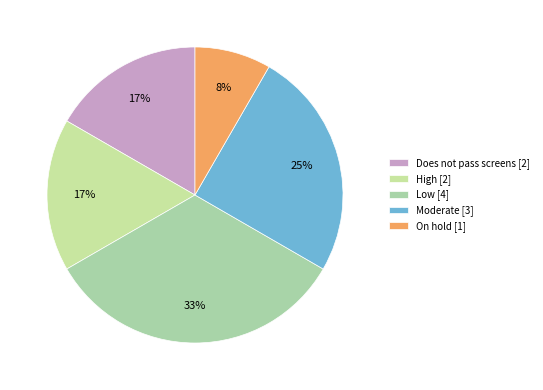

Is Does not pass screens the majority of the pie?

No